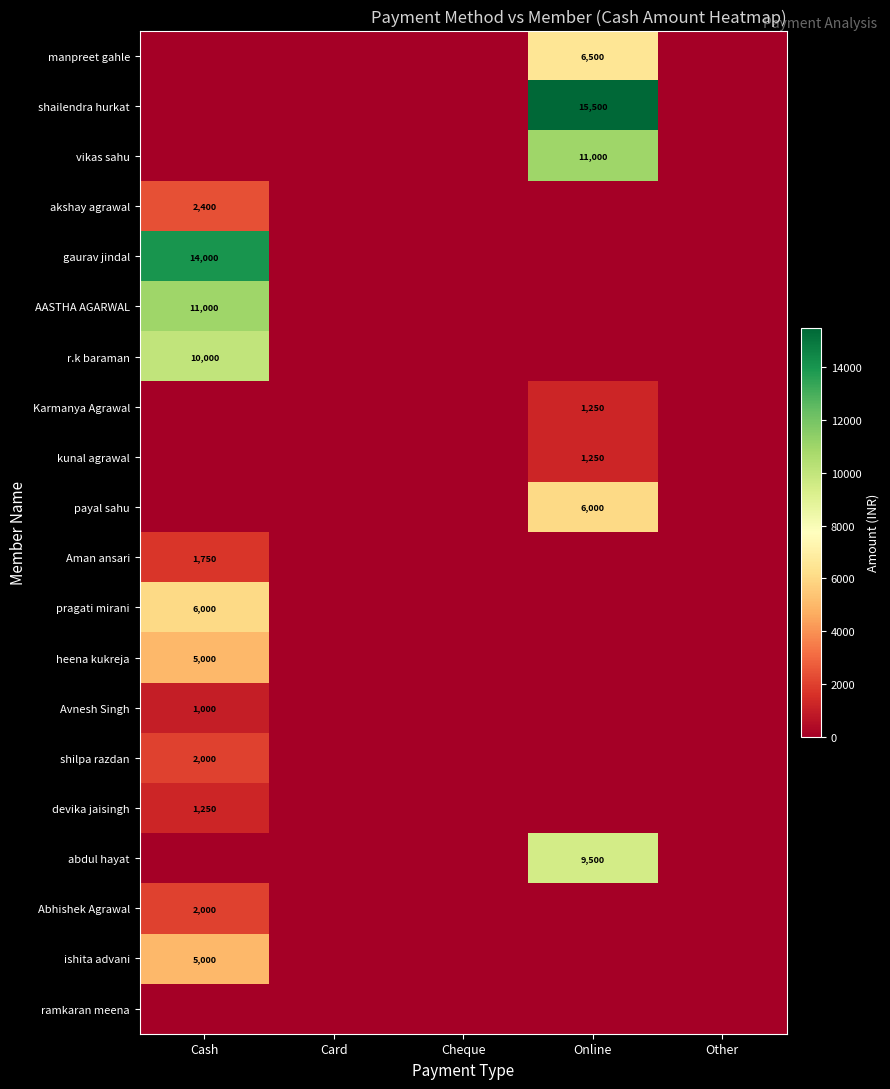

Count the number of data series in this chart.

20